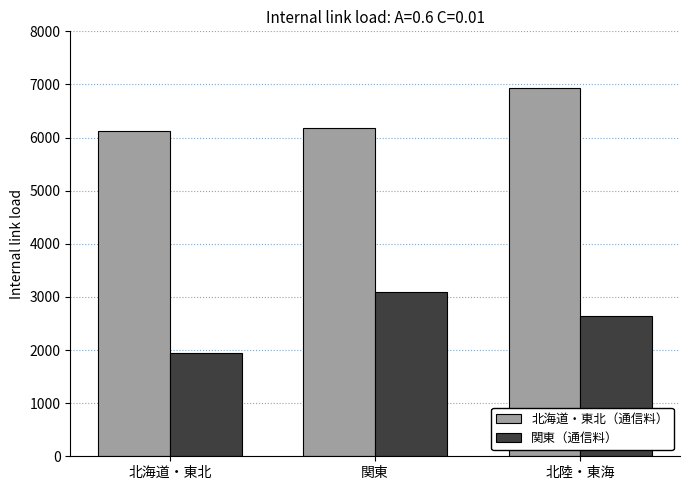

List the series in order of their overall mean, highest first.

北海道・東北（通信料）, 関東（通信料）